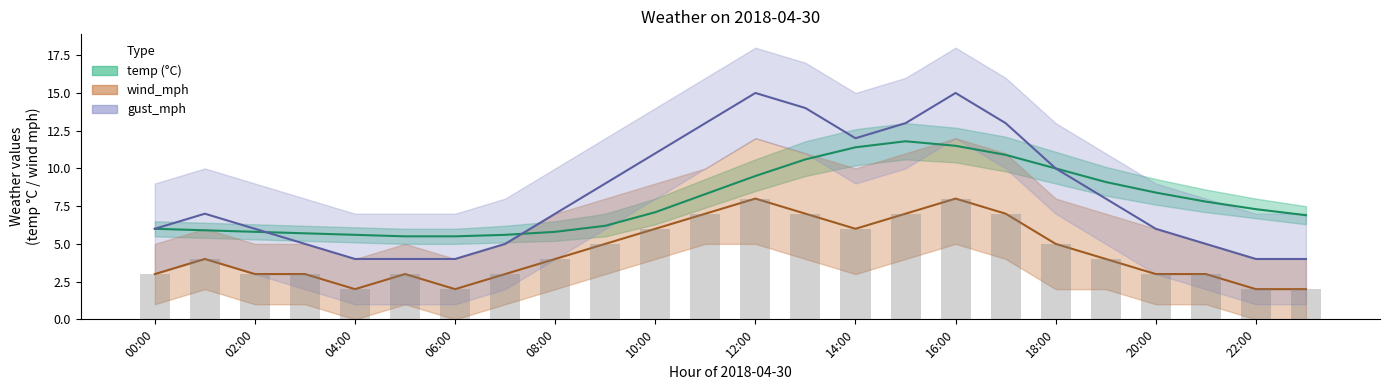

What is the difference between the wind_mph values at 16:00 and 02:00?

5.0